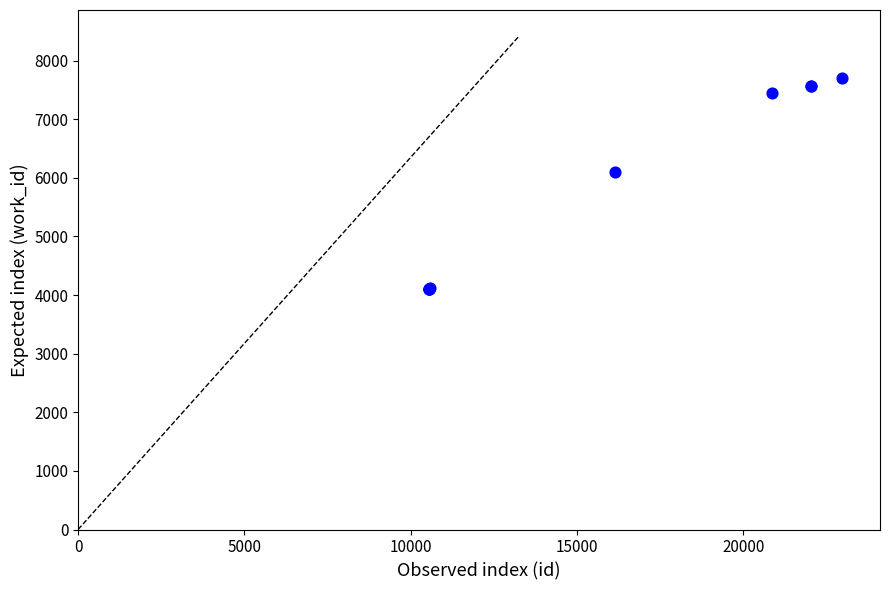

What Y value in the scatter plot is closest to 5901?

6103